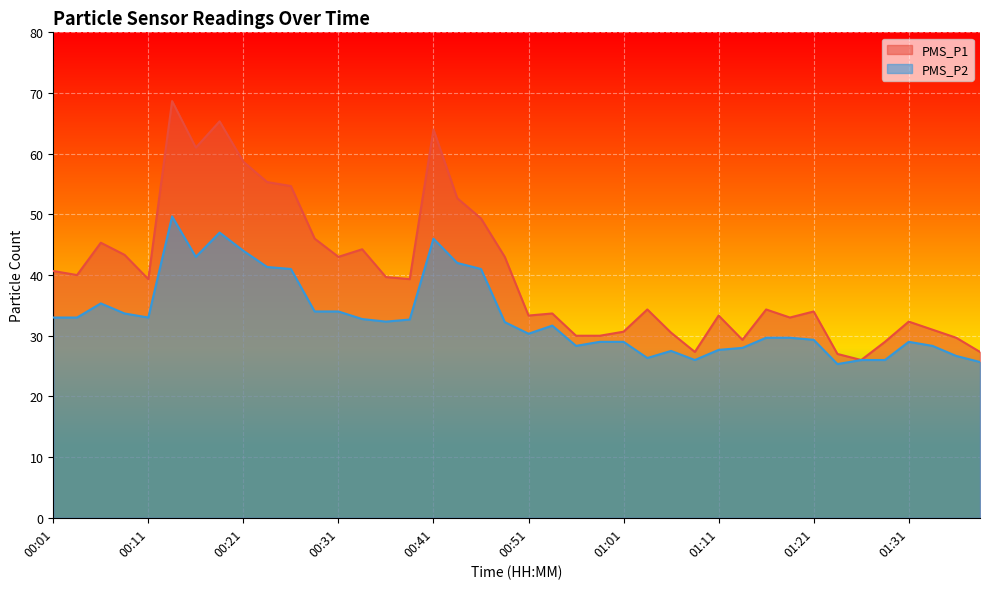

What is the greatest value displayed?

68.7